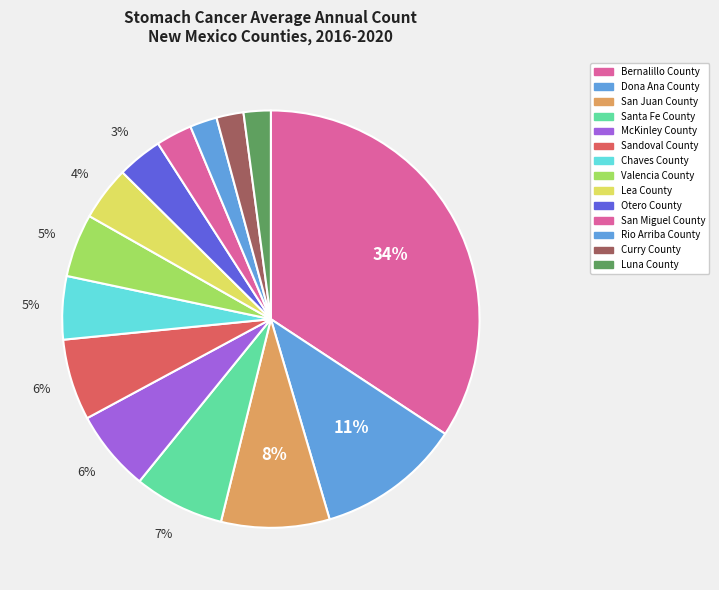

Is there any slice that represents more than half of the pie?

No